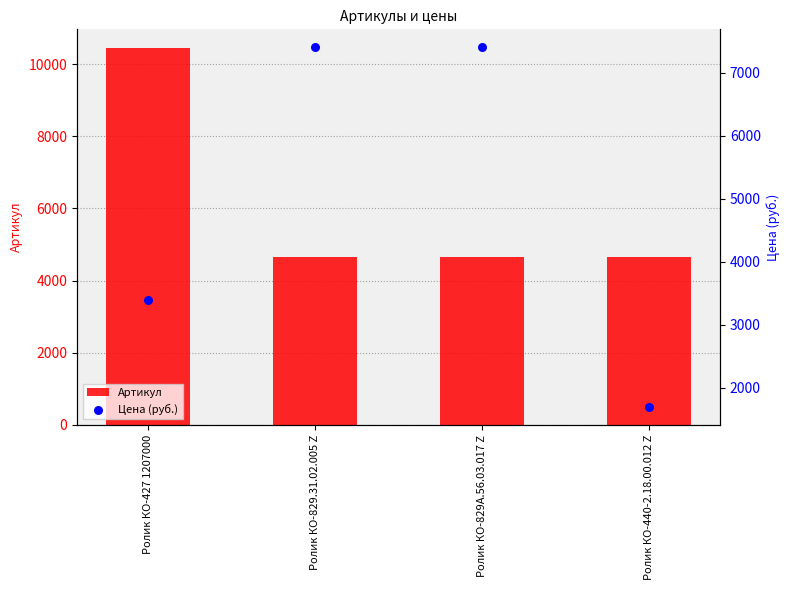

What are all the series names shown in the legend?

Артикул, Цена (руб.)